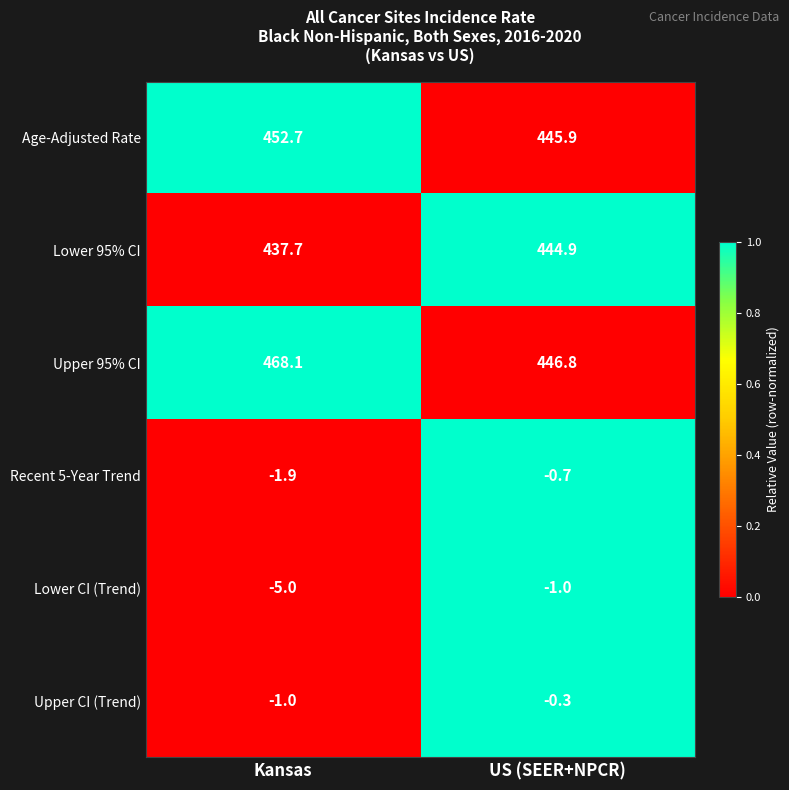

What is the sum of the Recent 5-Year Trend values at US (SEER+NPCR) and Kansas?

-2.6